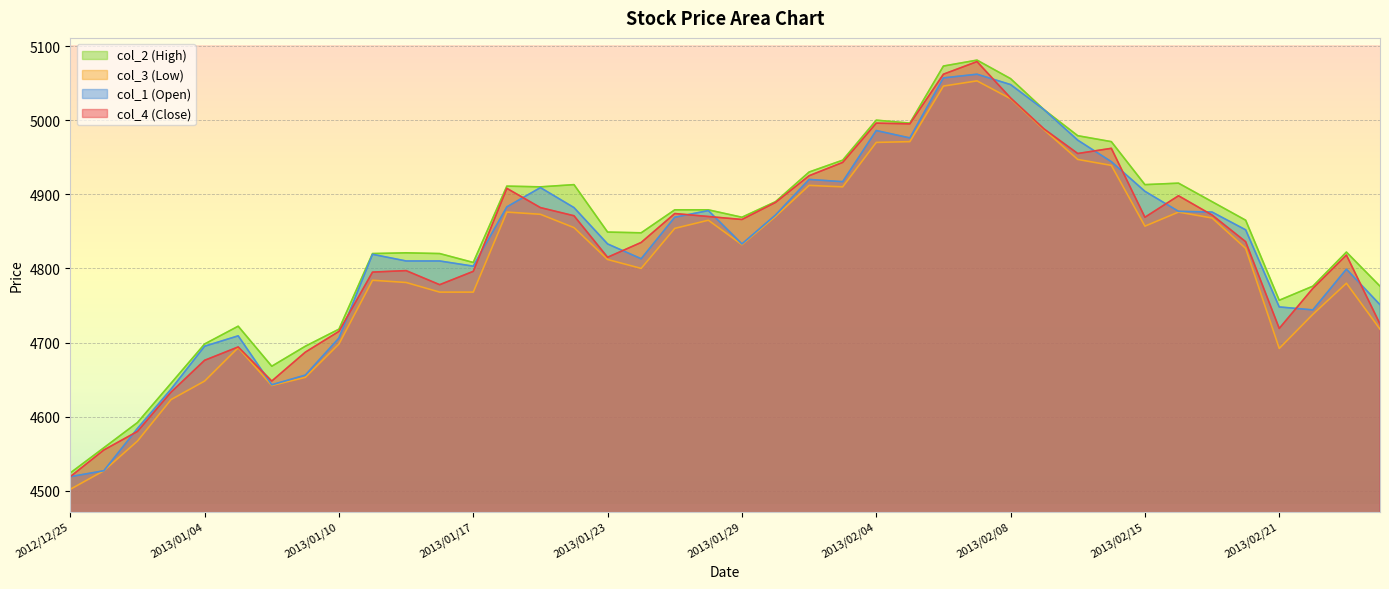

True or false: col_3 and col_2 intersect in this chart.

False